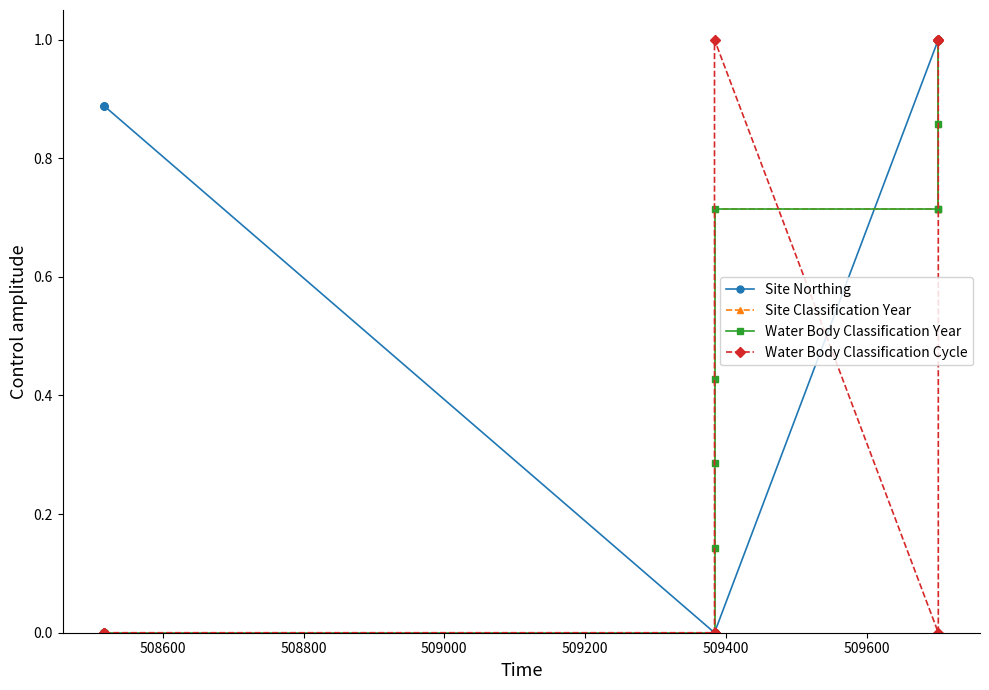

True or false: Site Classification Year has a value of -0.5 at 508600.

False